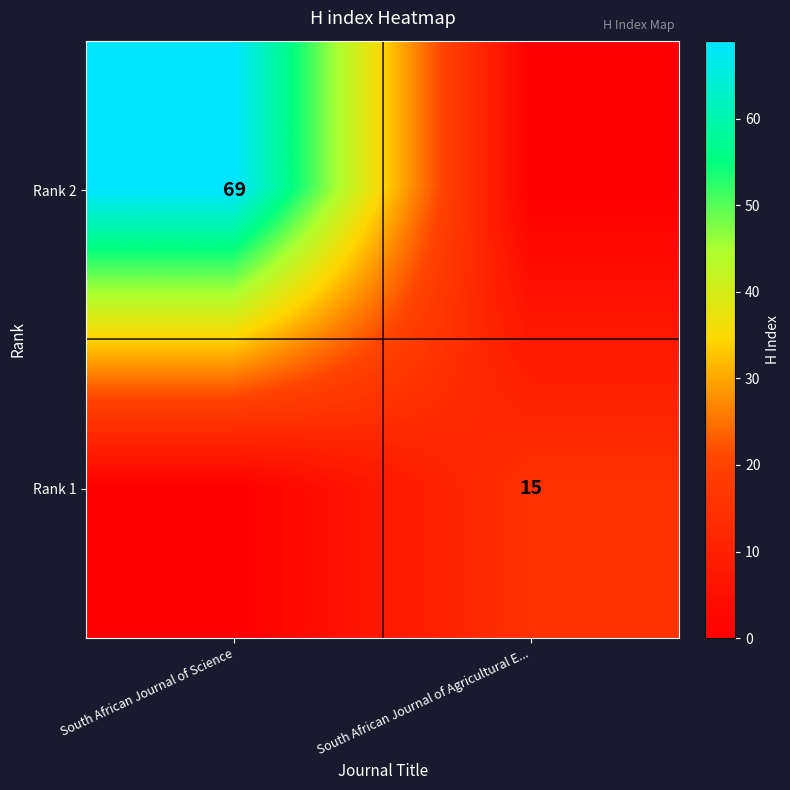

True or false: Rank 1 has a value of 15 at South African Journal of Agricultural E....

True